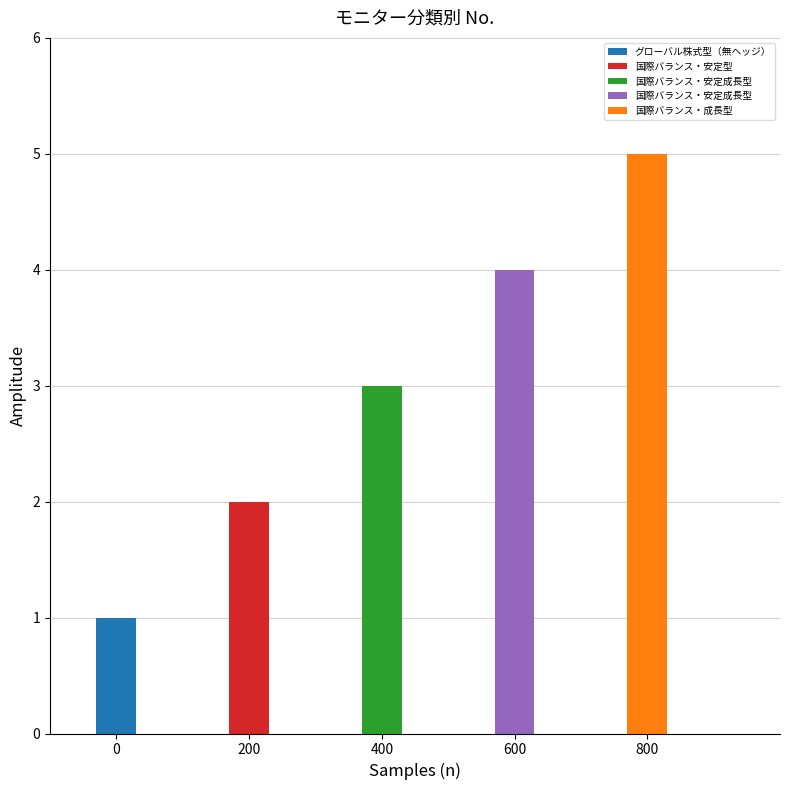

What is the difference between the values at 国際バランス・安定成長型 and グローバル株式型（無ヘッジ）?

3